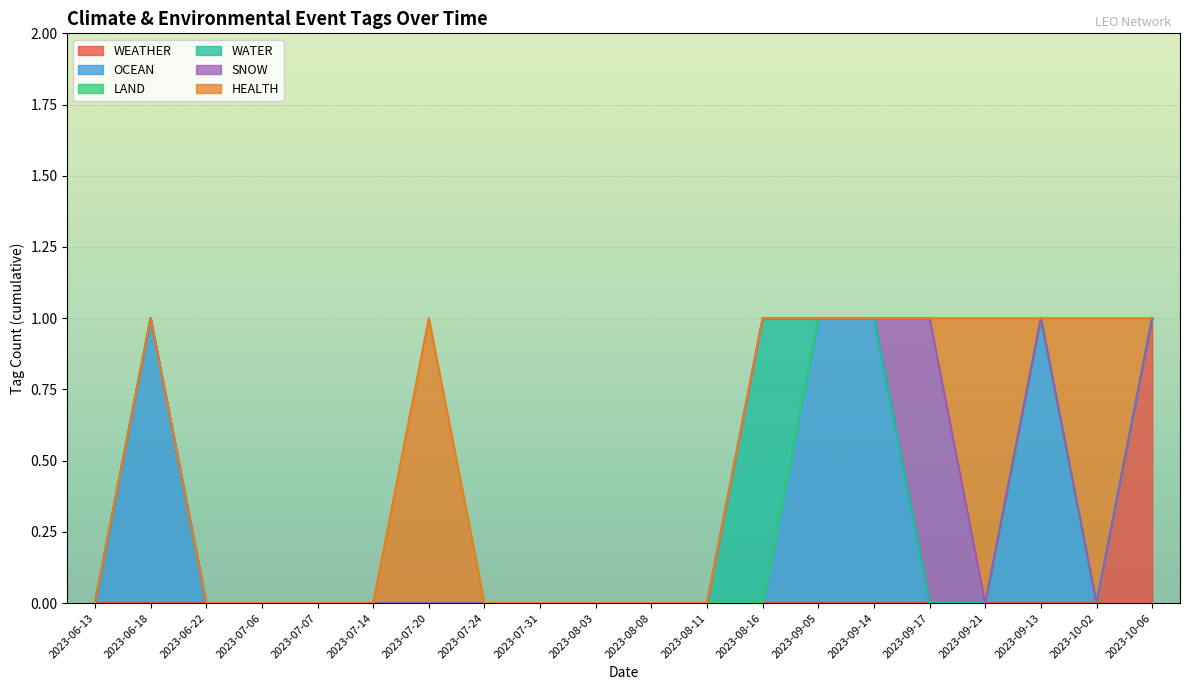

At which category is the sum across all series the highest?

2023-06-18